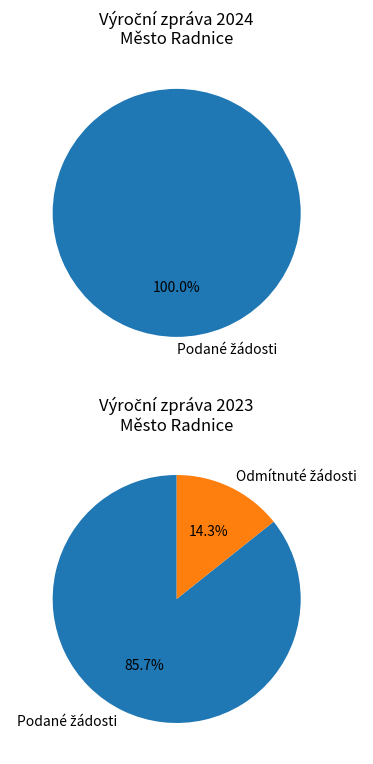

What is the total percentage of 2023 and 2024?

100.0%